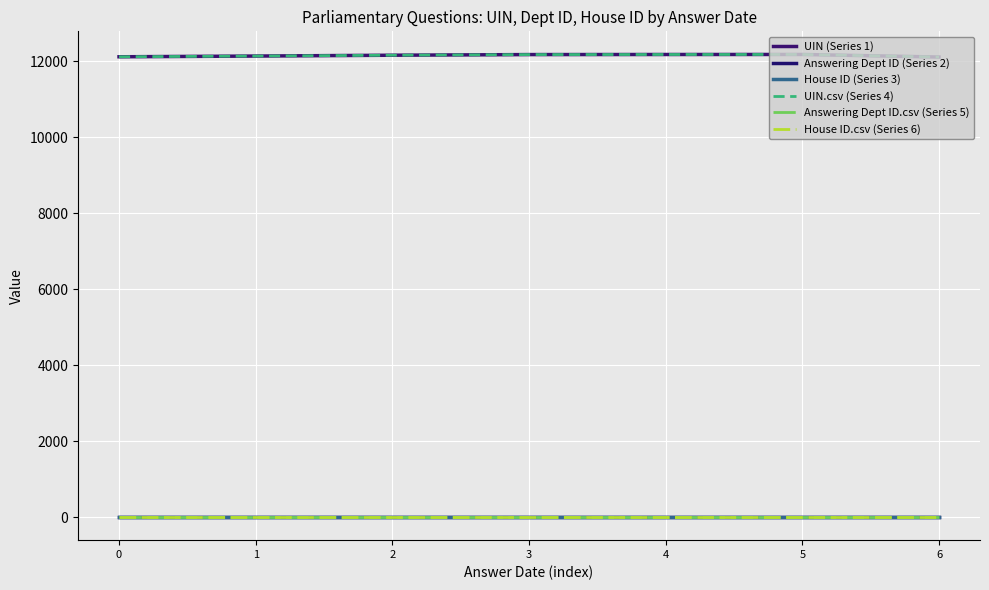

What is the sum of the House ID (Series 3) values at 2 and 4?

2